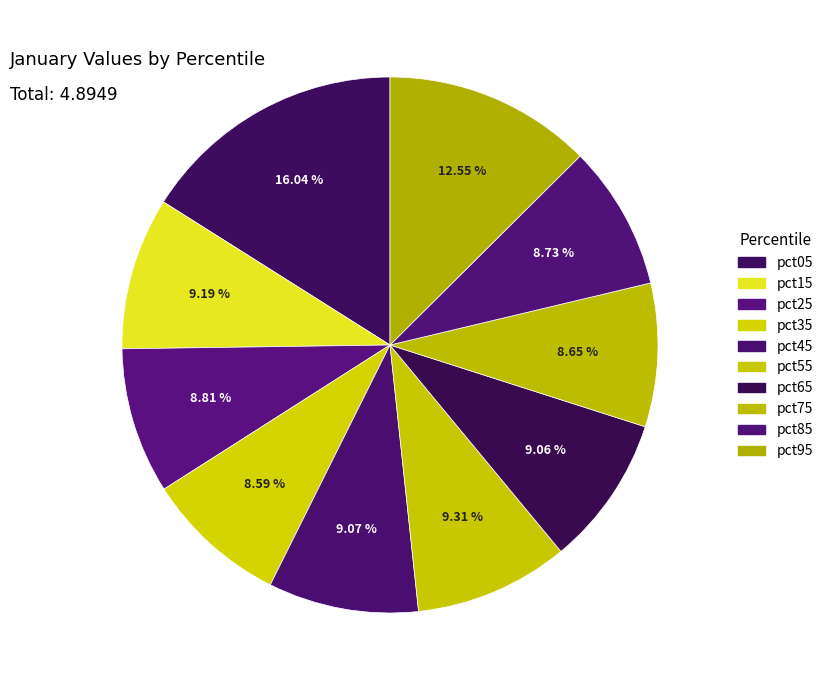

How many slices are in this pie chart?

10